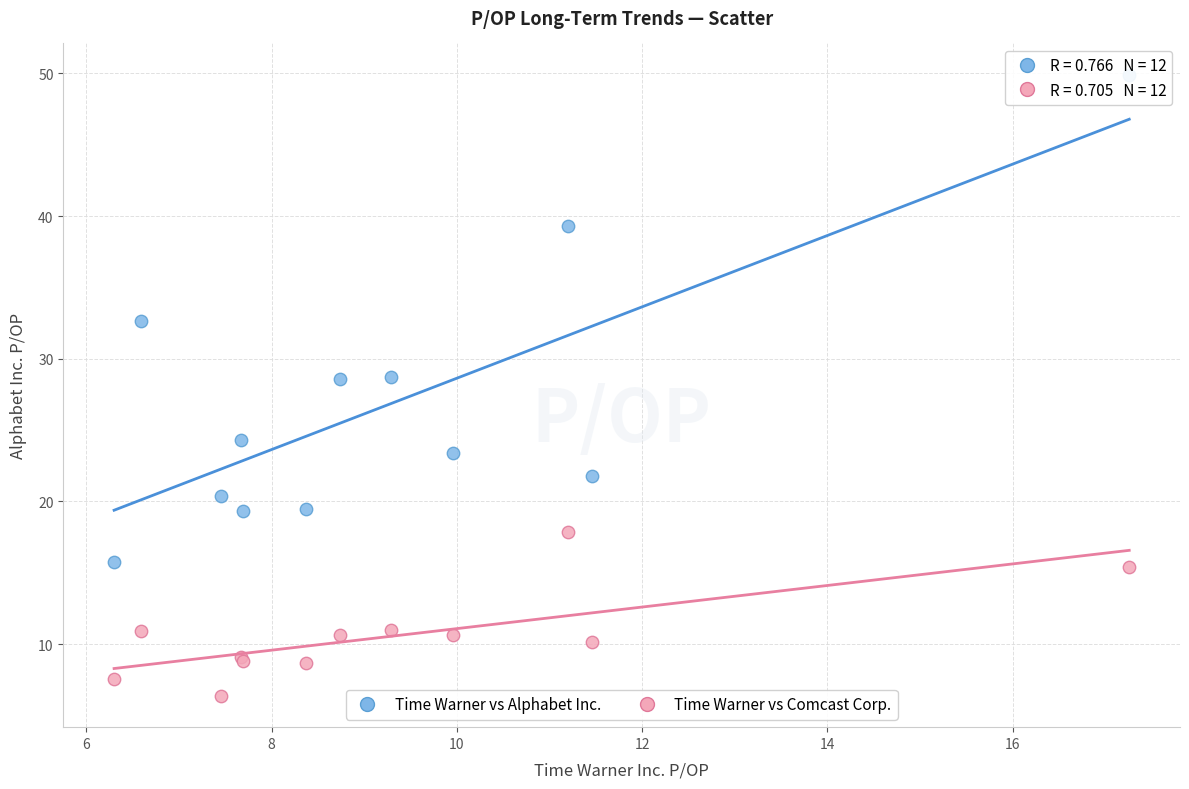

In the Time Warner vs Alphabet Inc. series, what Y value is closest to 32?

32.6